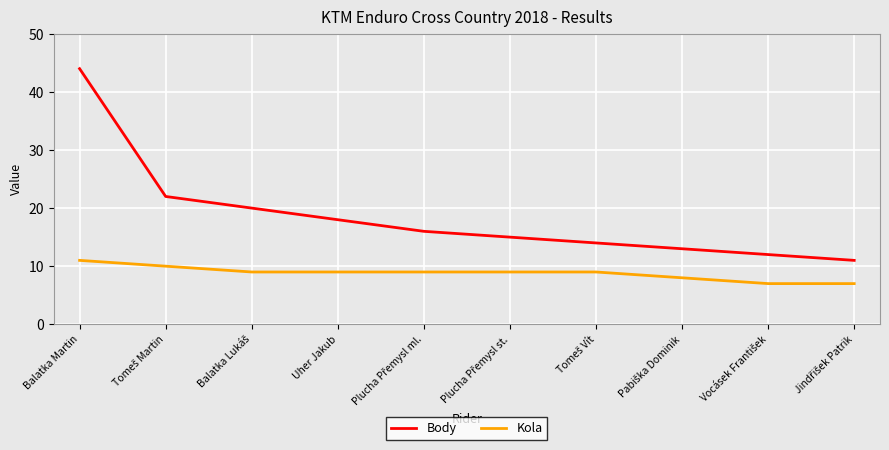

How many lines are shown in the chart?

2